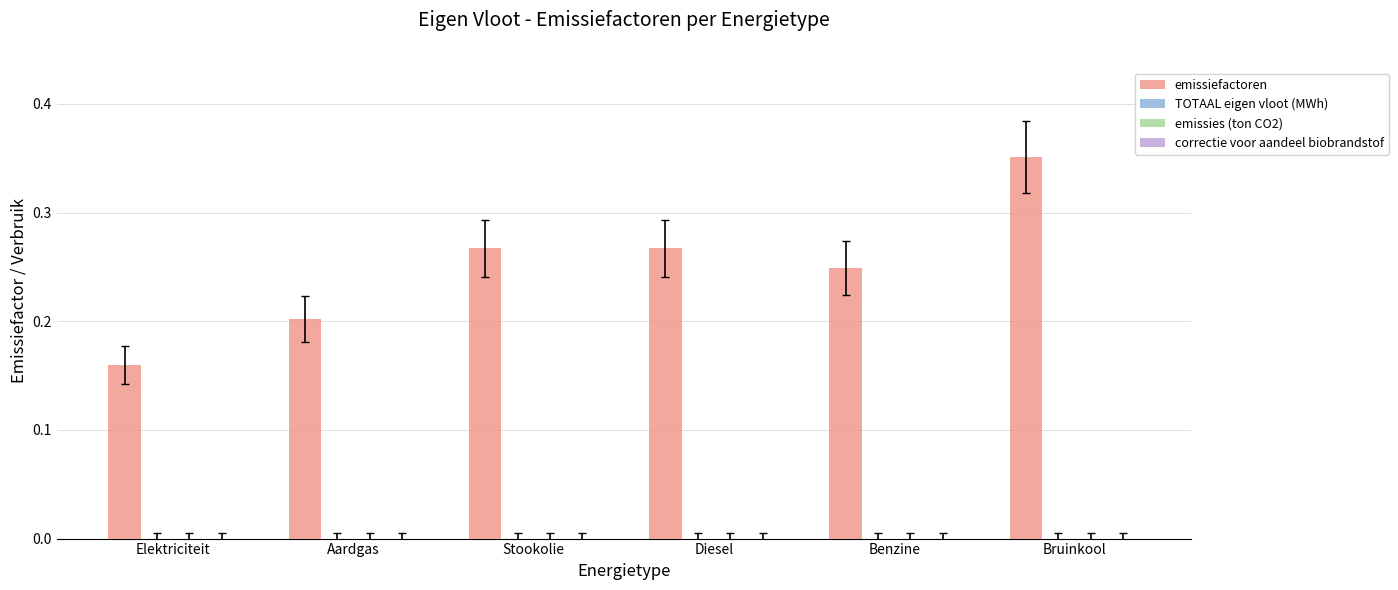

How many data points does each series have?

6